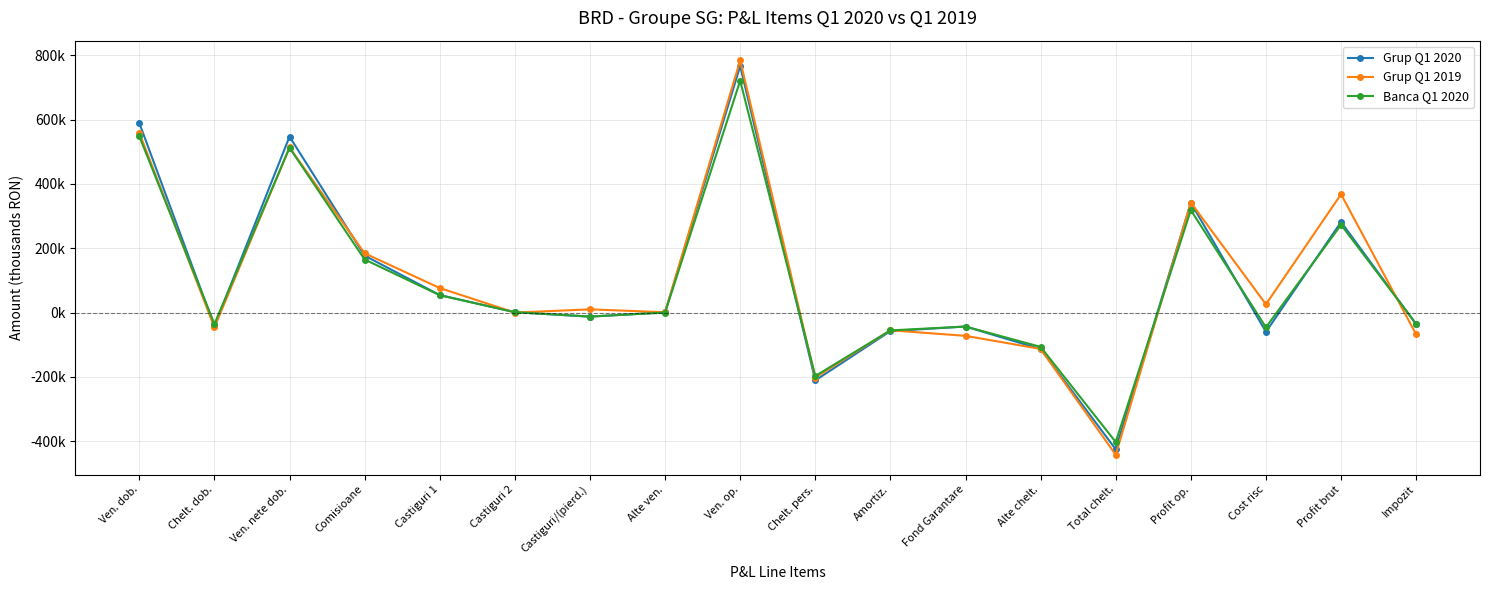

What is the label of the 2nd point from the left?

Chelt. dob.